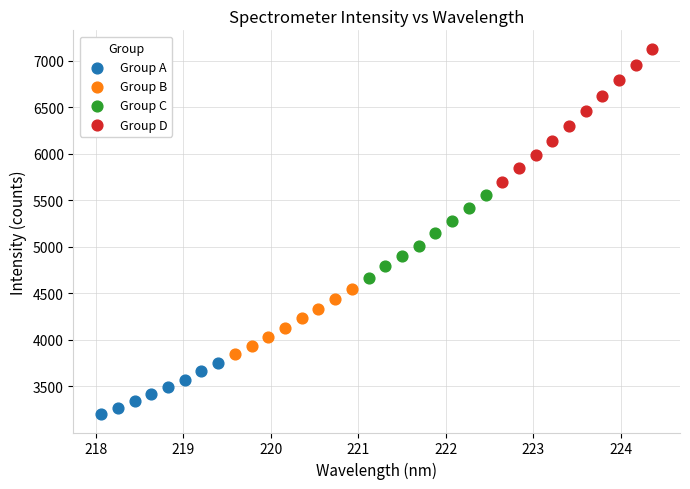

Which series contains the highest Y value?

Group D